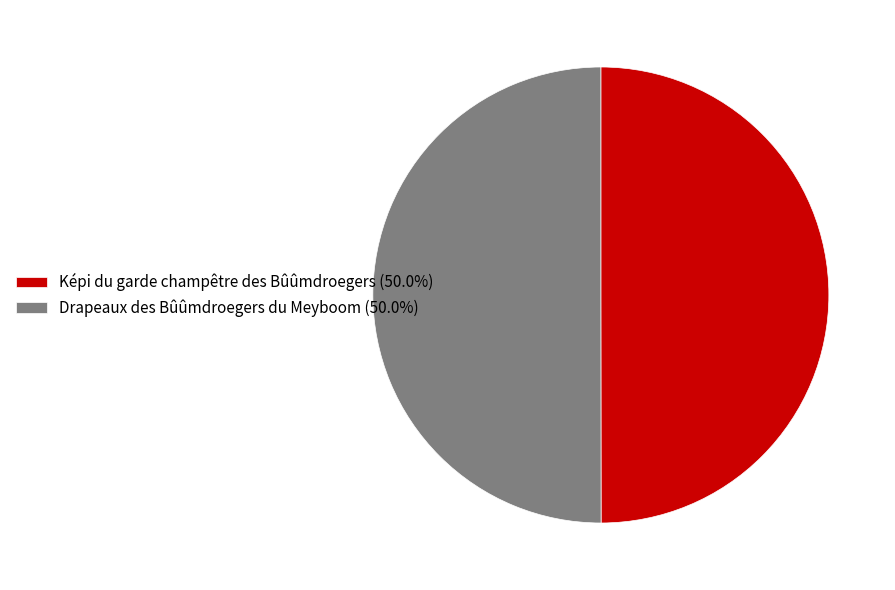

Approximately how many times larger is the value at Képi du garde champêtre des Bûûmdroegers (50.0%) compared to Drapeaux des Bûûmdroegers du Meyboom (50.0%)?

1.0